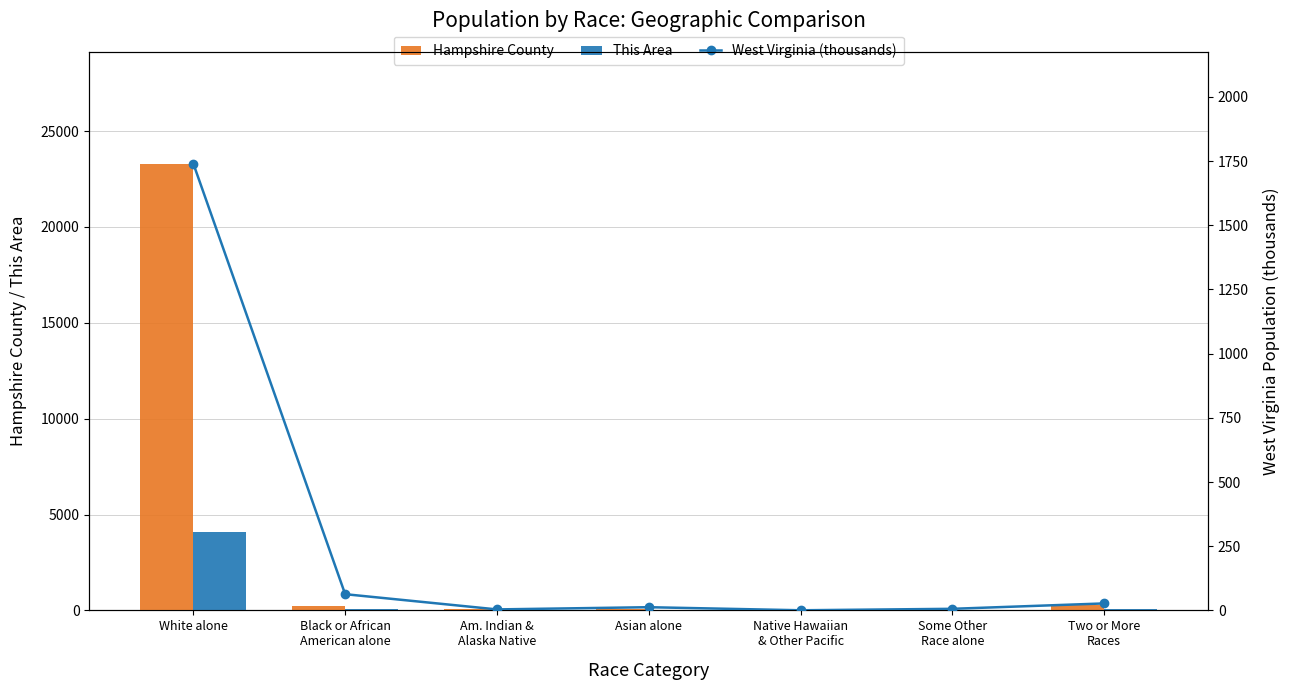

Rank the series at Some Other
Race alone from highest to lowest value.

Hampshire County, West Virginia (thousands), This Area